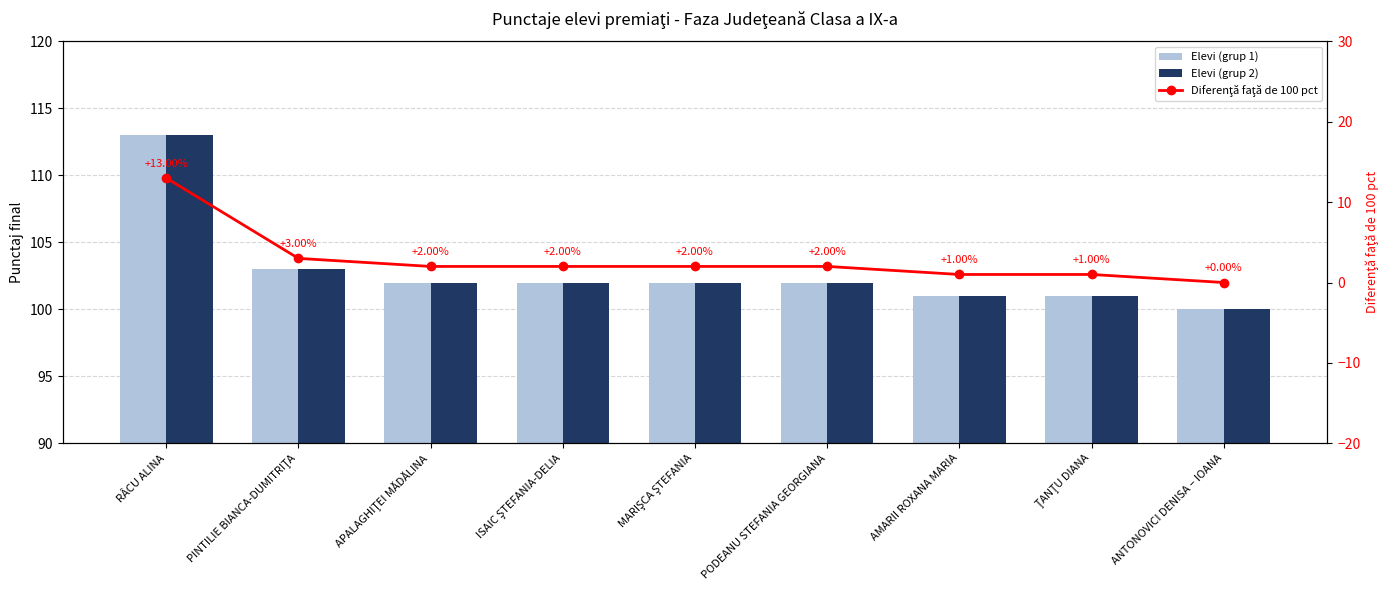

What is the change in value from PINTILIE BIANCA-DUMITRIŢA to AMARII ROXANA MARIA?

-2